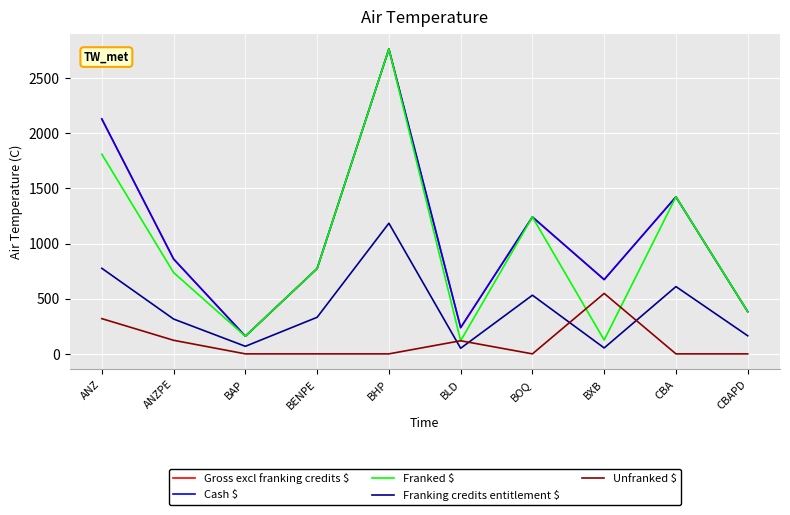

True or false: Gross excl franking credits $ and Franking credits entitlement $ cross at least once.

False